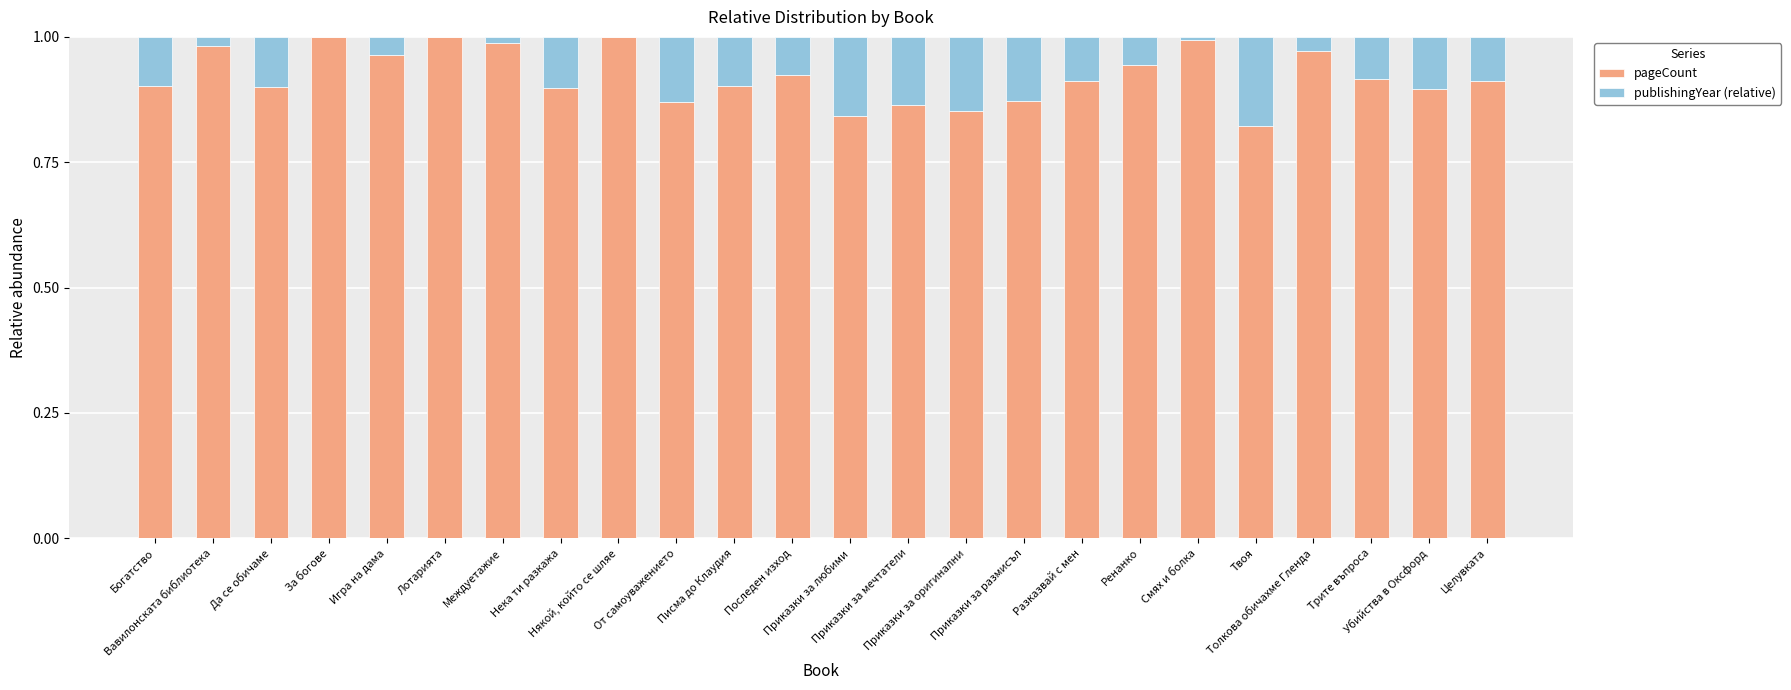

What is the sum of all pageCount values?

22.1